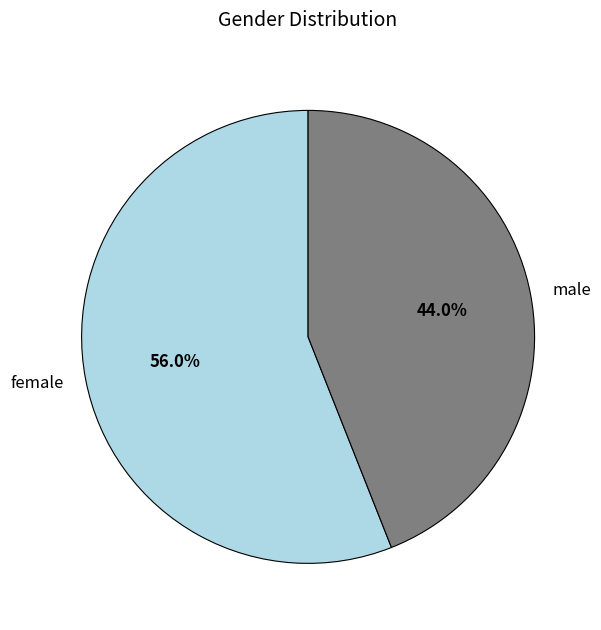

Which slice represents more than half of the pie?

female